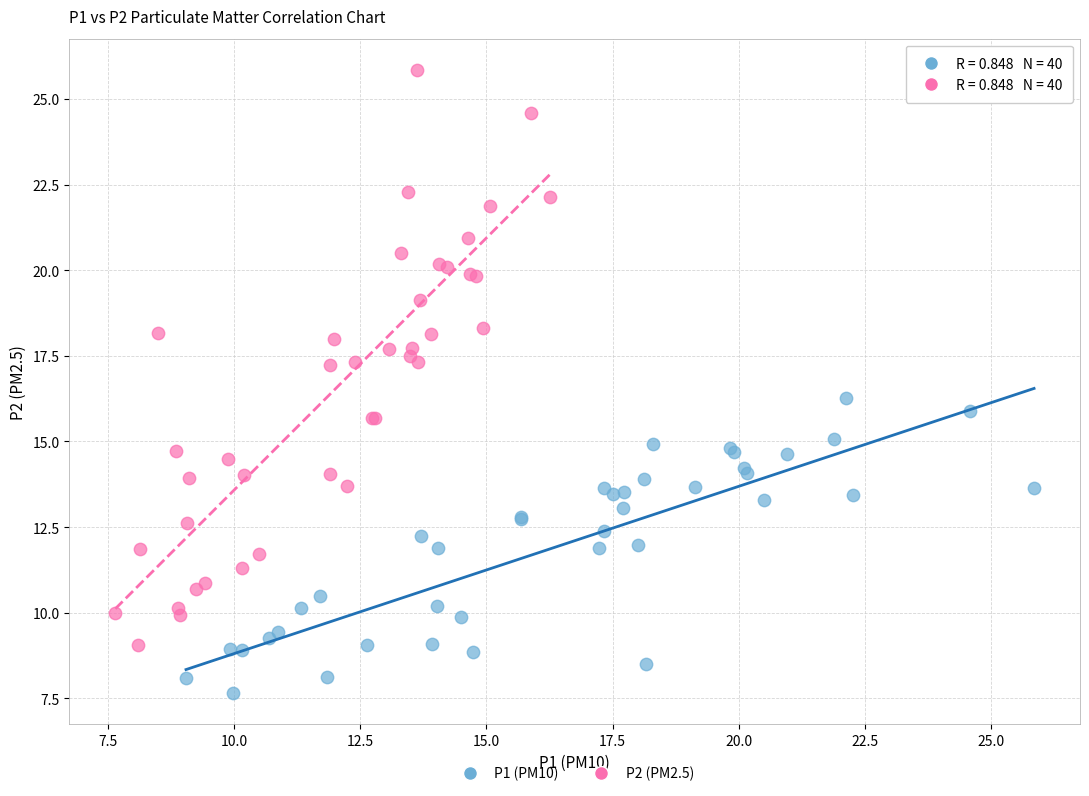

Which series has the widest spread of Y values?

P2 (PM2.5)